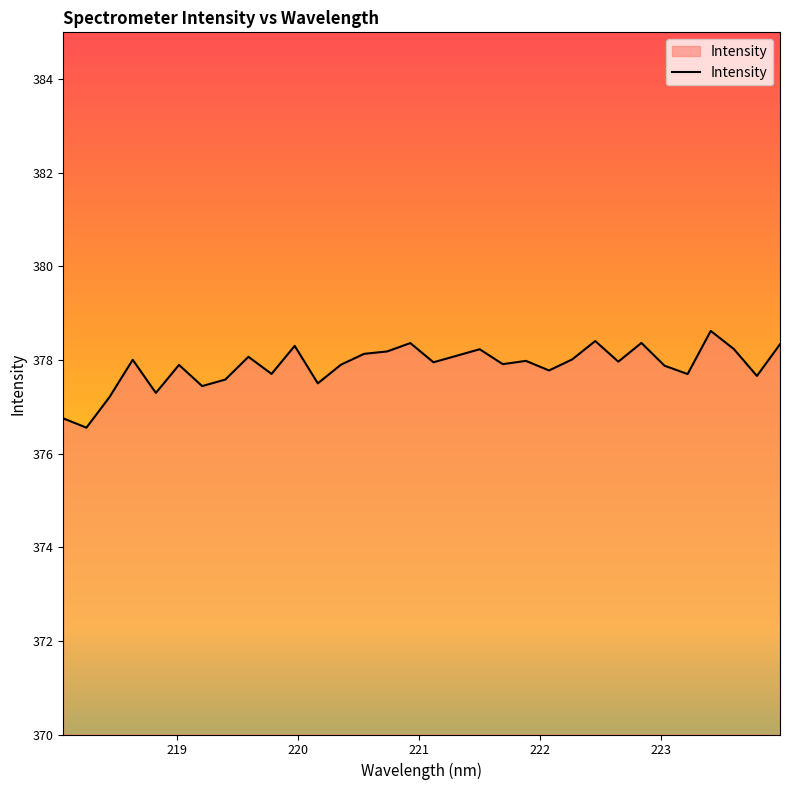

What is the minimum value shown in the chart?

376.6